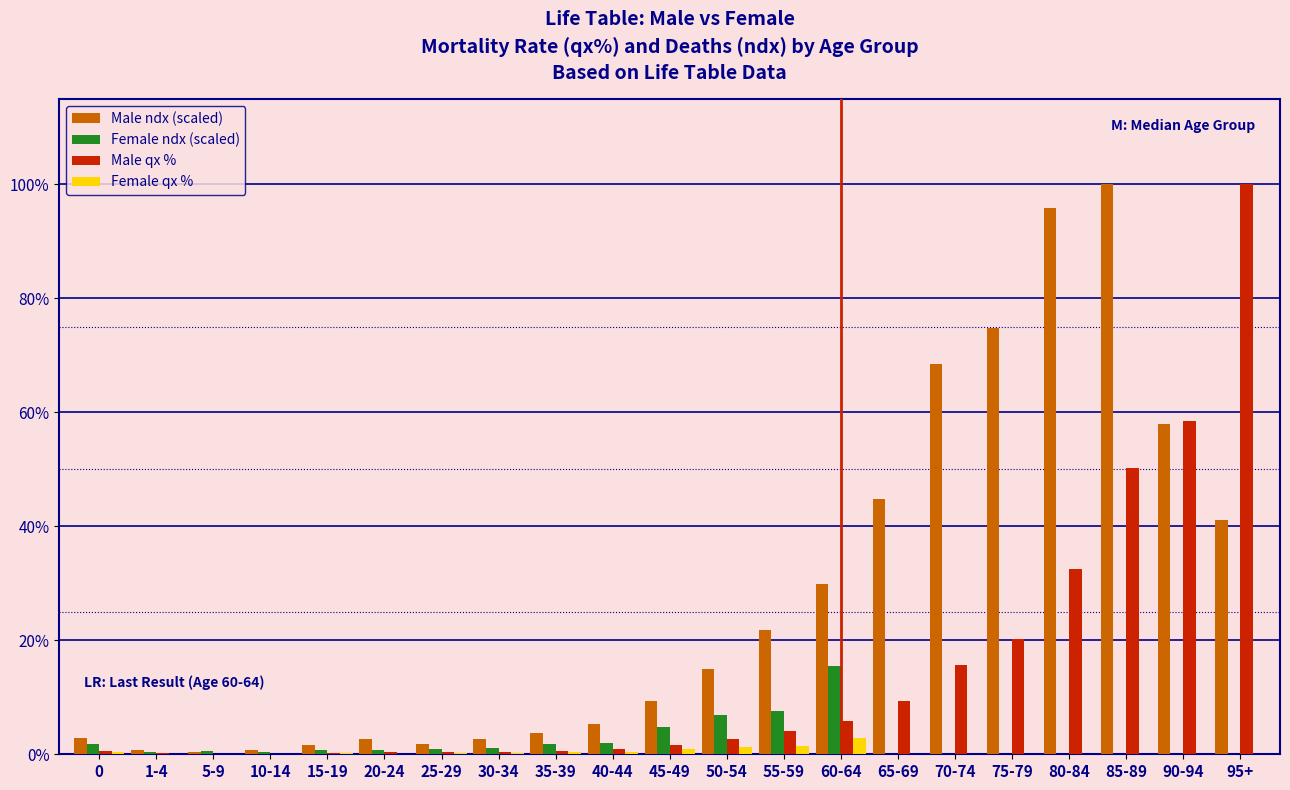

What is the maximum value for Female qx %?

2.8